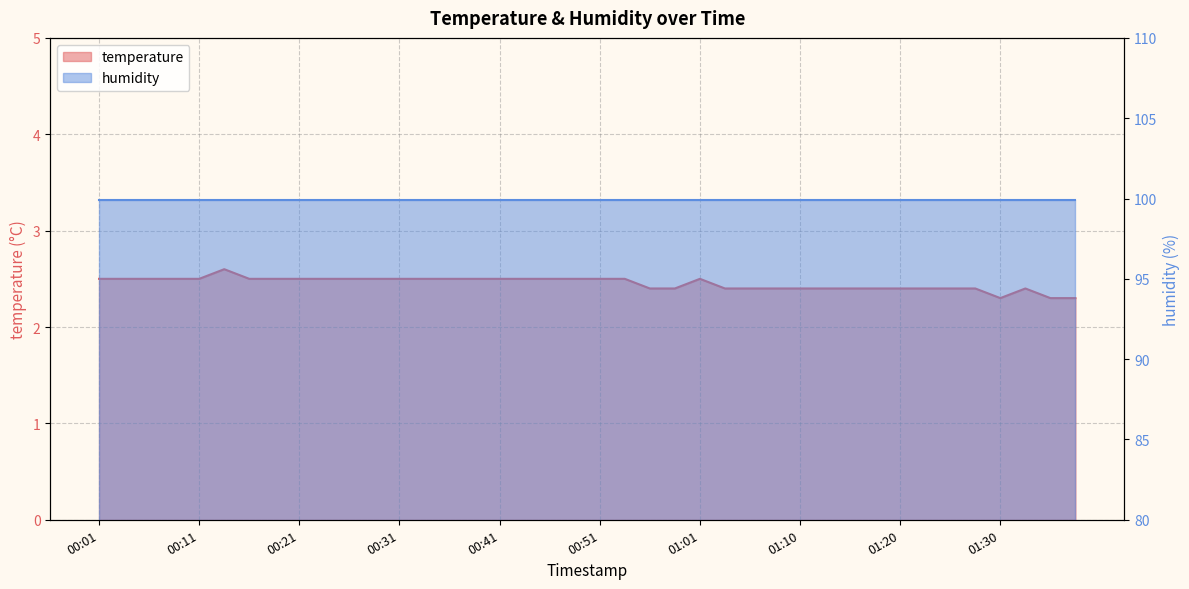

The chart shows a value of 2.5 at 00:48. True or false?

True